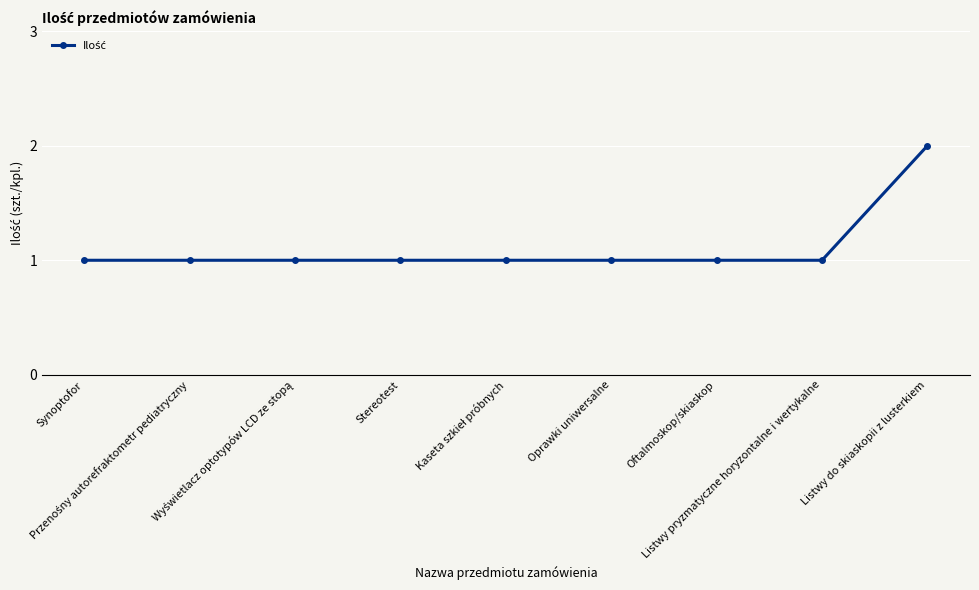

What is the sum of all values?

10